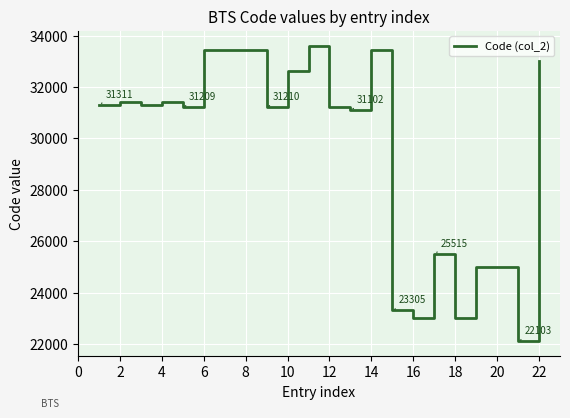

What is the greatest value displayed?

33611